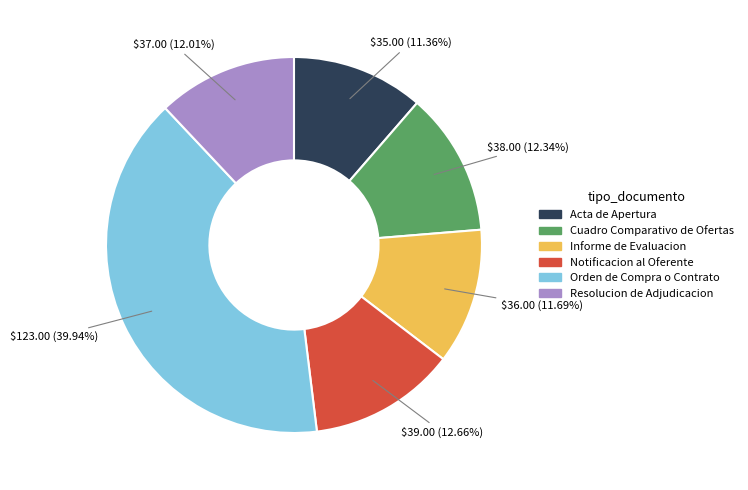

Is Acta de Apertura the majority of the pie?

No